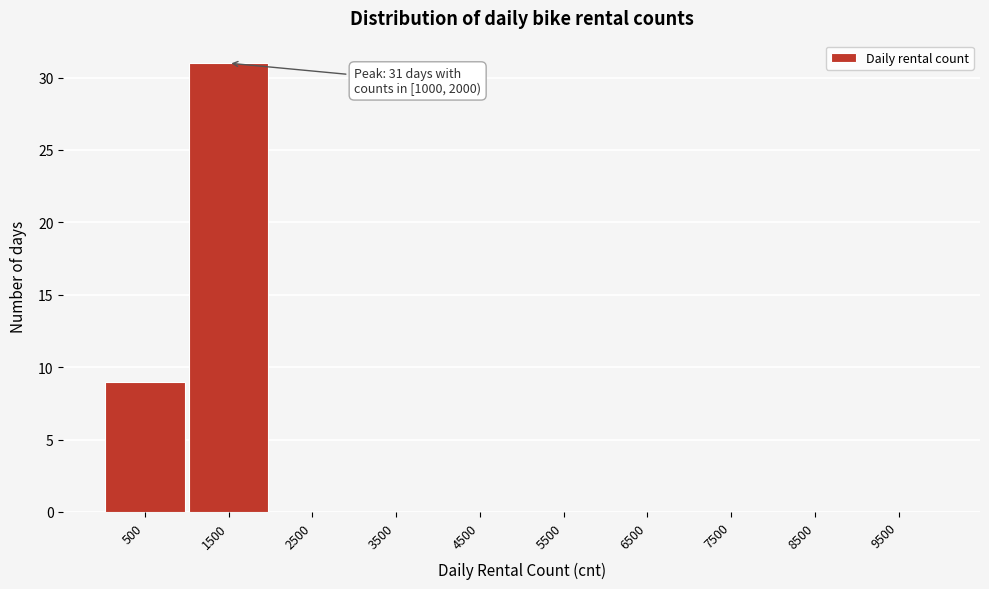

Reading left to right, transcribe all the data shown in this chart.

500=9	1500=31	2500=0	3500=0	4500=0	5500=0	6500=0	7500=0	8500=0	9500=0